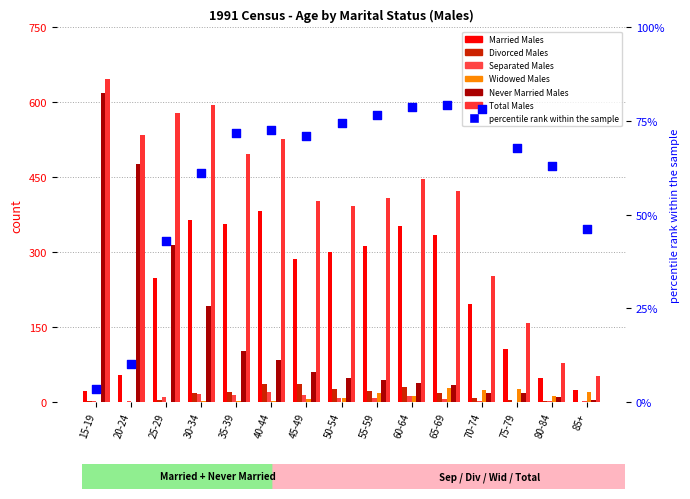

Which series contains the highest Y value?

Total Males